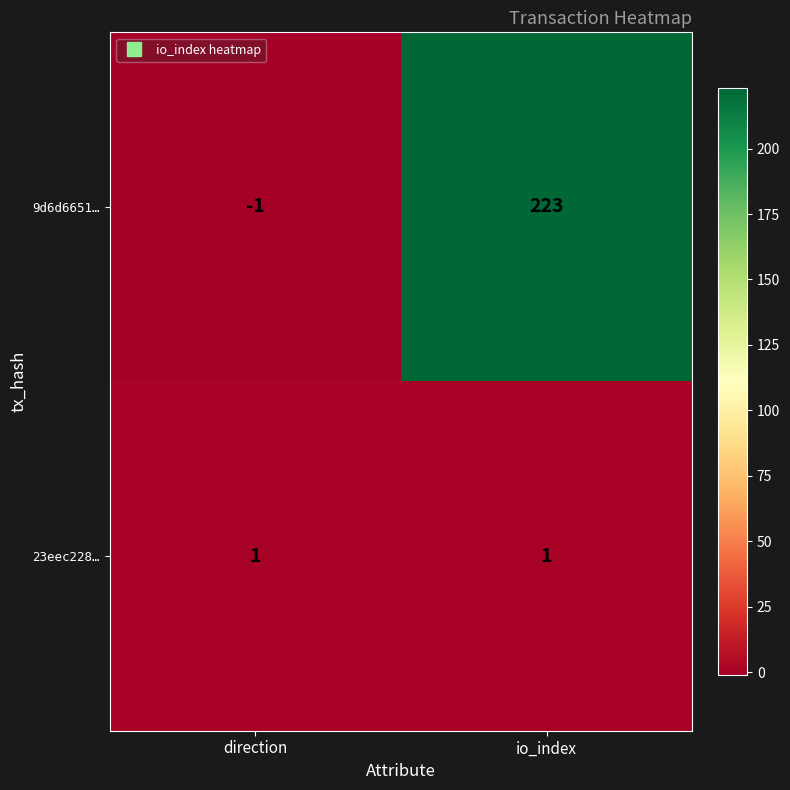

What is the maximum value shown in the chart?

223